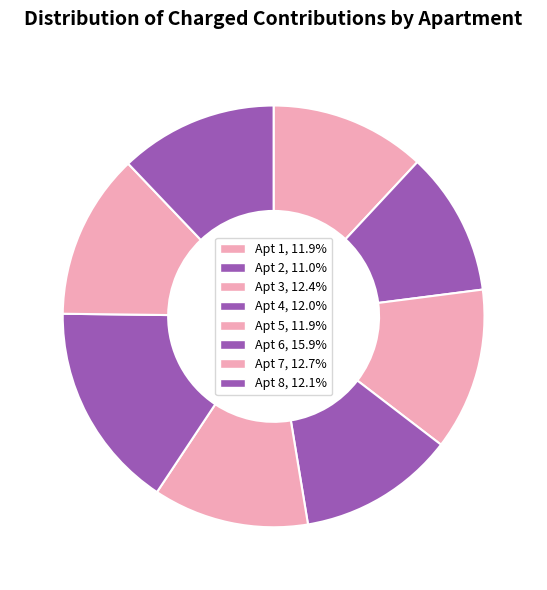

How many segments does this pie chart have?

8